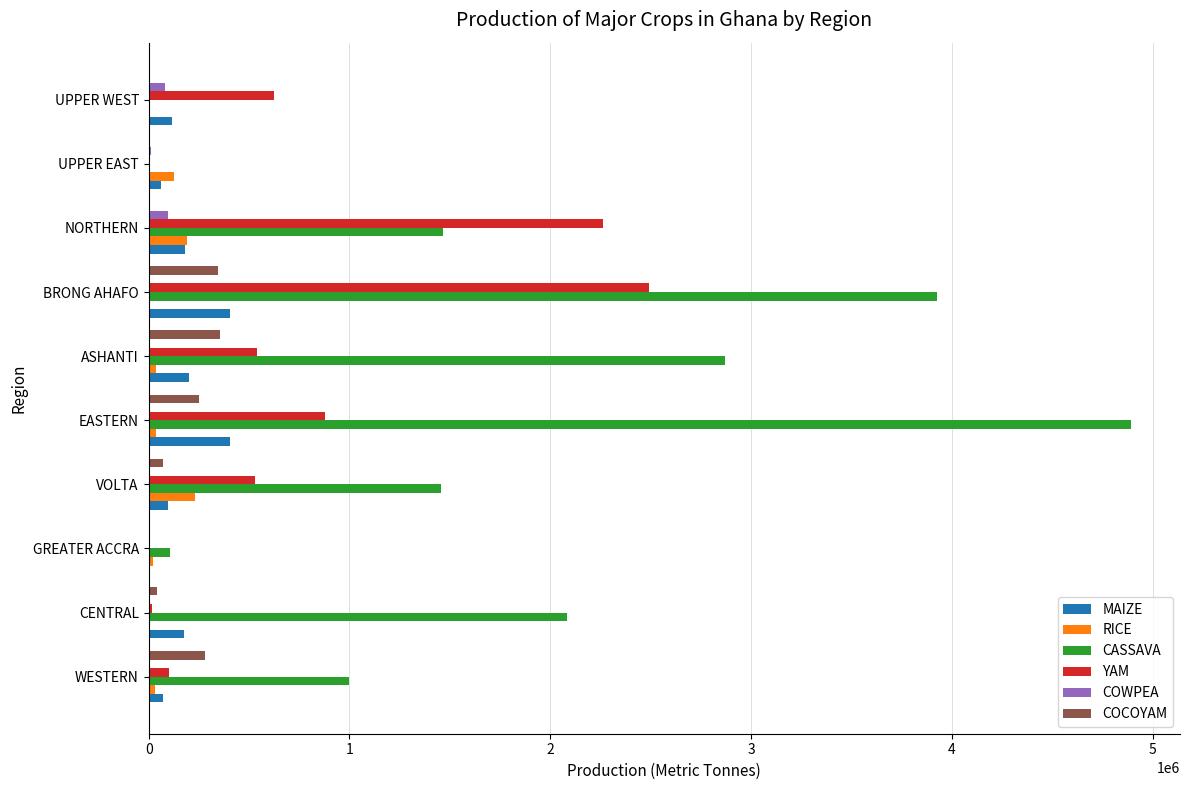

Which series changed the most between UPPER EAST and UPPER WEST?

YAM